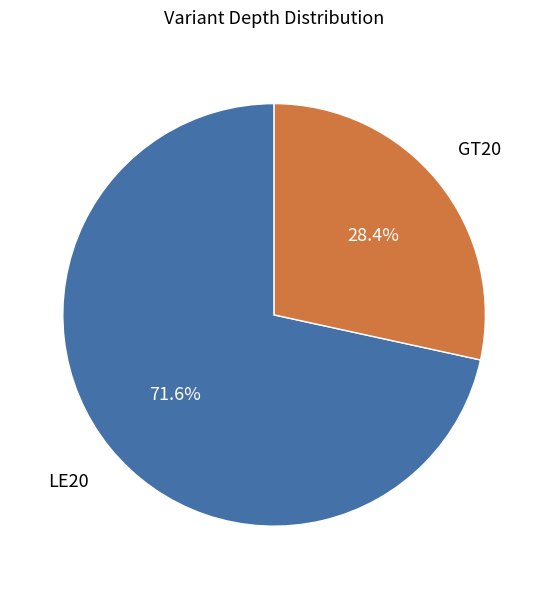

Is there a majority slice in this chart?

Yes